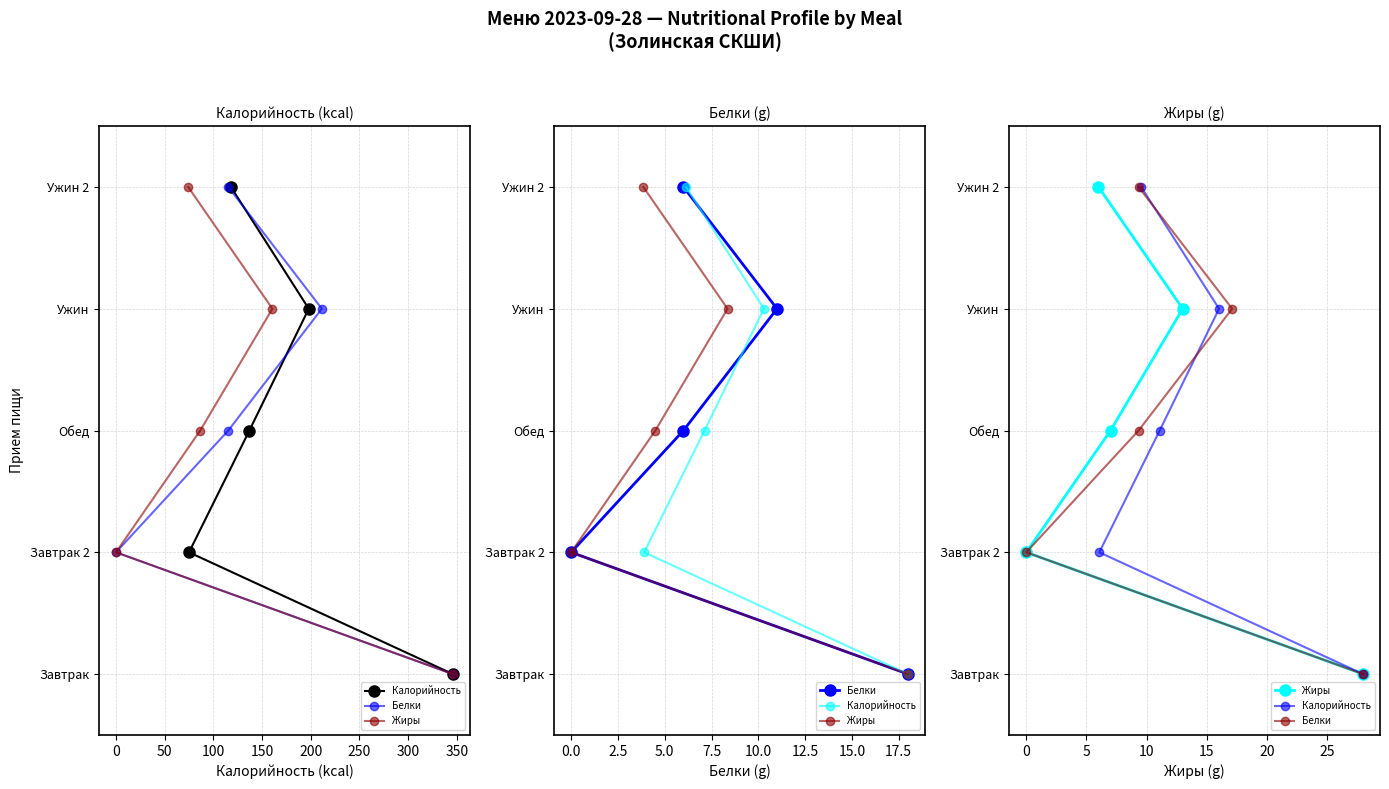

What are all the series names shown in the legend?

Калорийность, Белки, Жиры